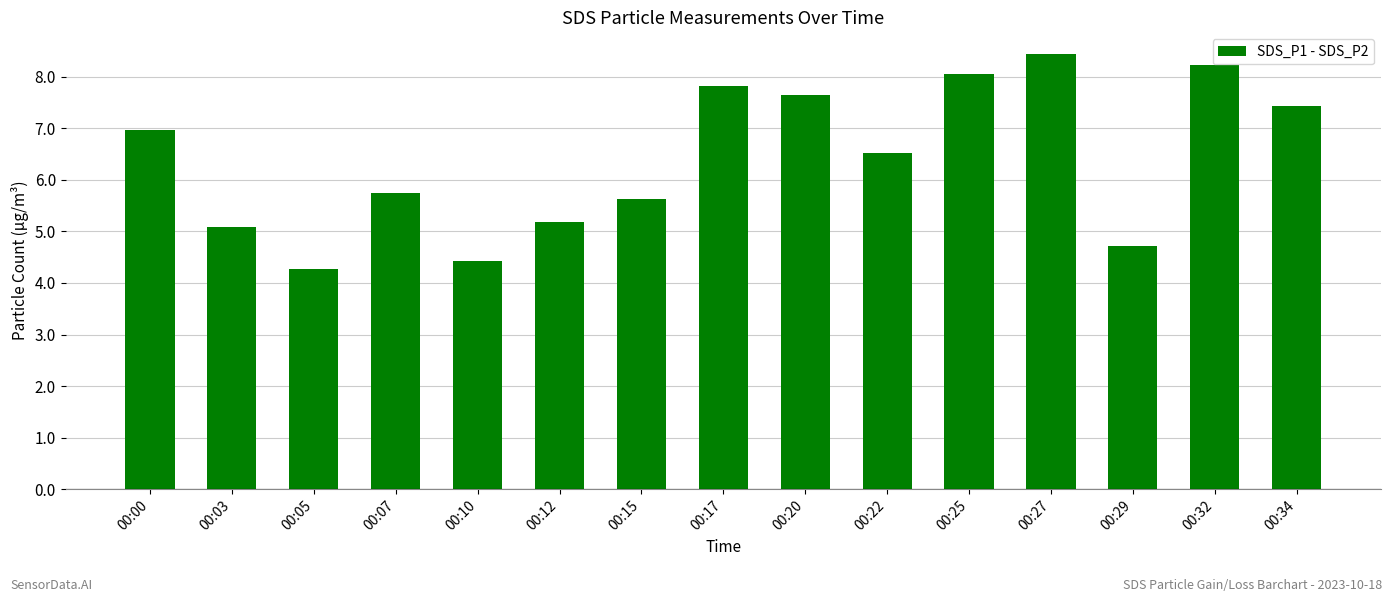

Between 00:15 and 00:05, which is larger?

00:15